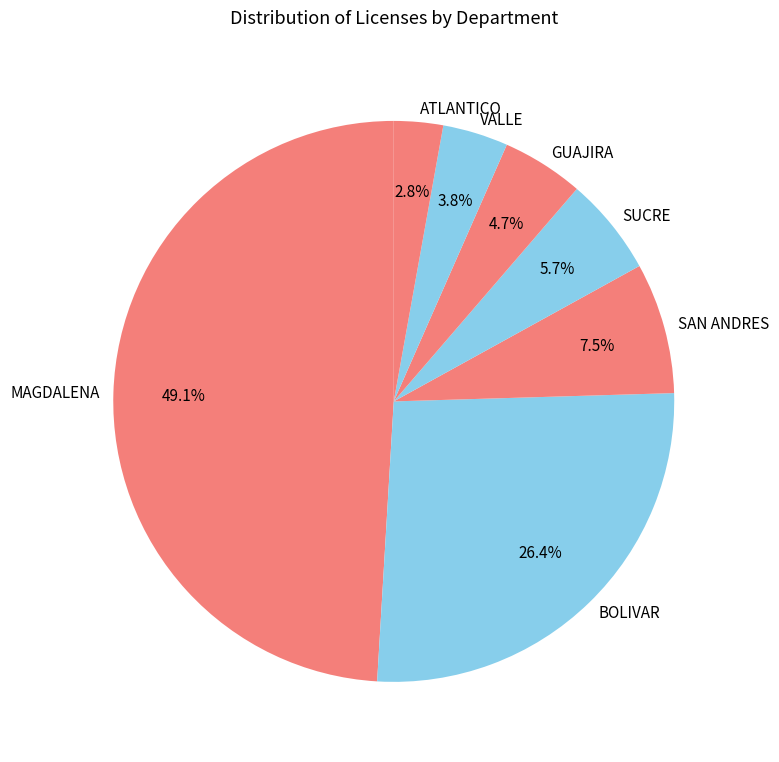

Rank the categories by value from highest to lowest.

MAGDALENA, BOLIVAR, SAN ANDRES, SUCRE, GUAJIRA, VALLE, ATLANTICO